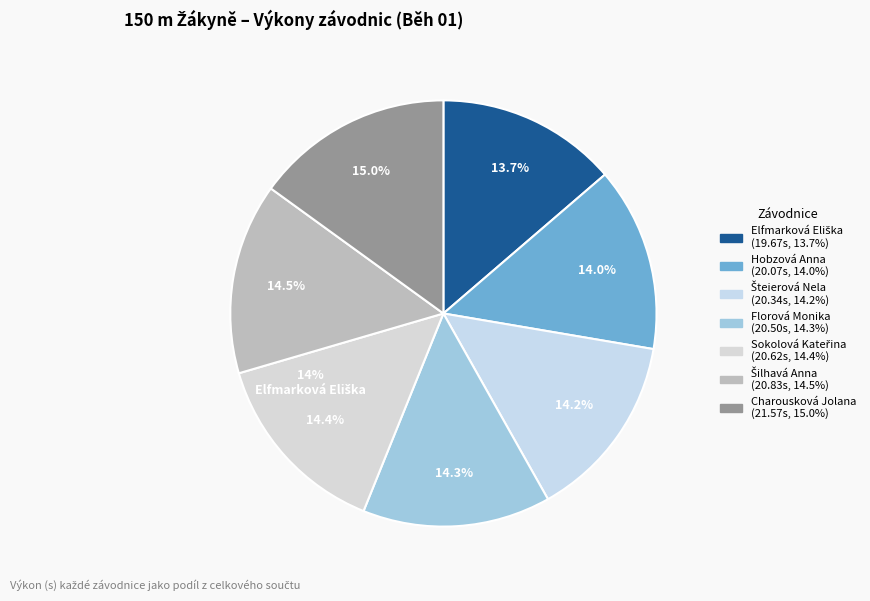

To the nearest percent, what is the average slice percentage?

14%